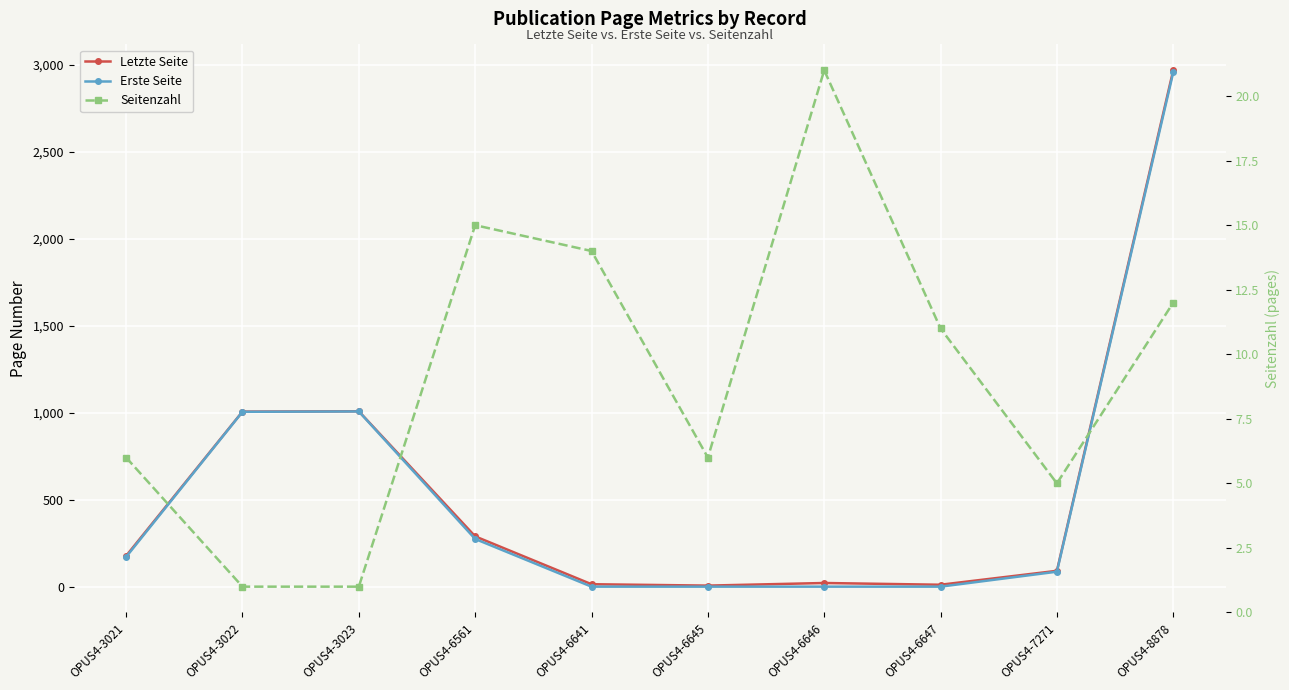

Which series has the largest total across all categories?

Letzte Seite